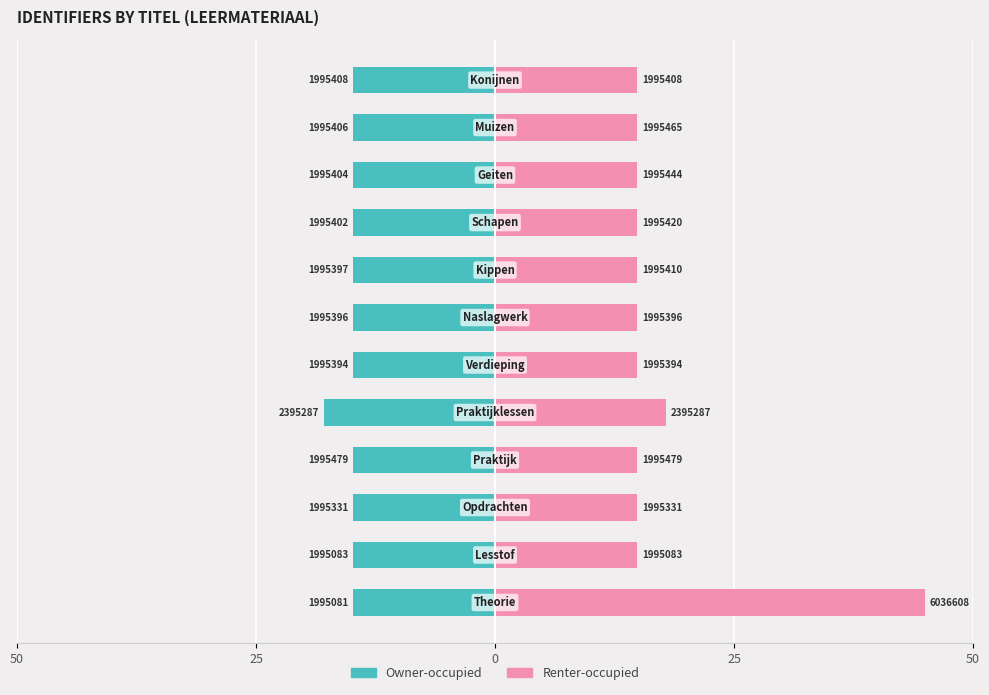

The value of Owner-occupied at 25 is -24.7. True or false?

False